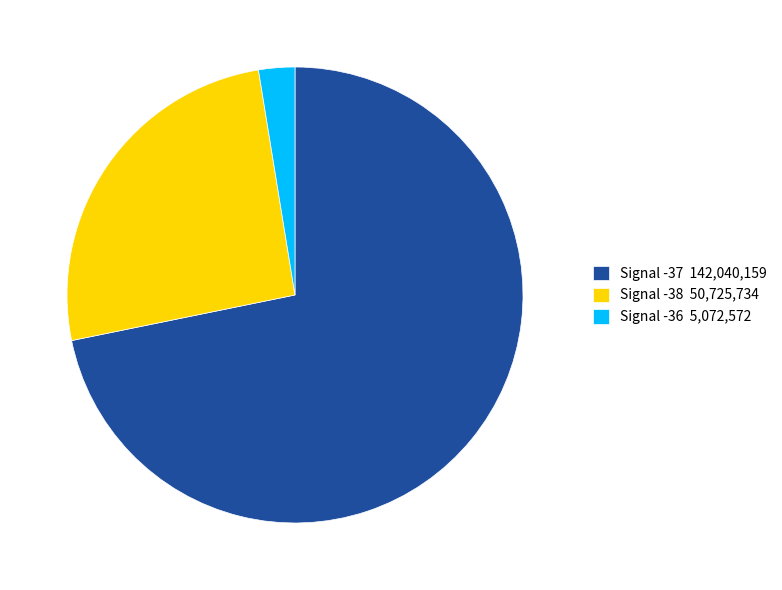

Is it true that Signal -36 5,072,572 is 3% of the pie?

True